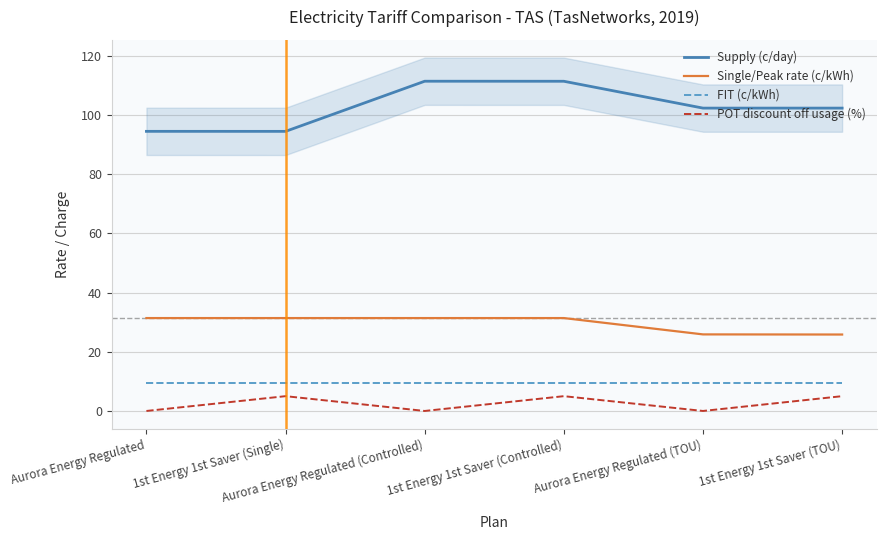

What is the difference between the maximum and minimum values in the Supply (c/day) series?

17.0